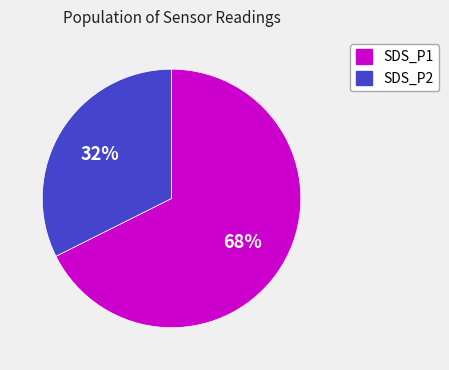

Is it true that SDS_P1 is 74% of the pie?

False